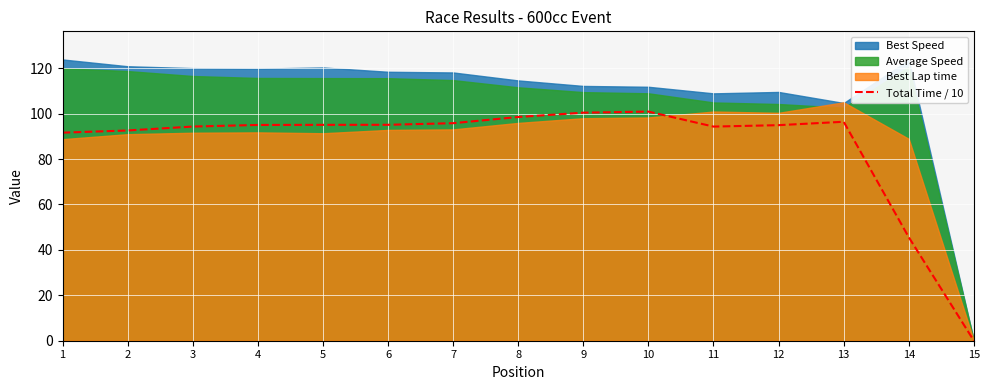

What is the difference between the maximum and minimum values?

100.9